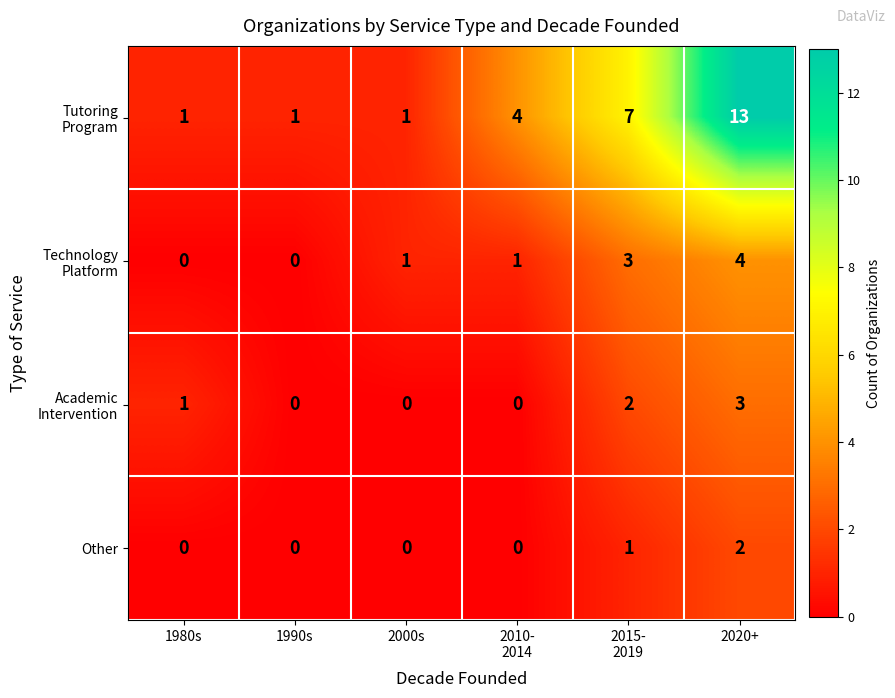

What is the total value across all series at 2020+?

22